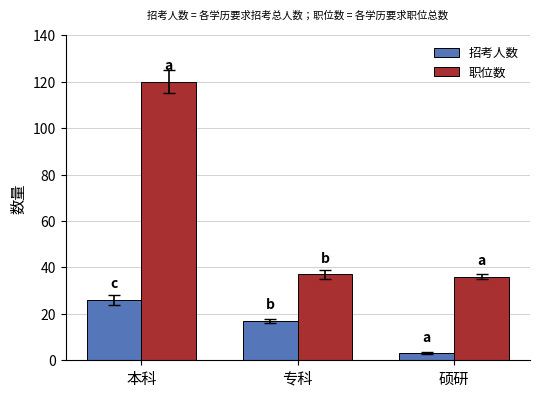

Which series has the largest total across all categories?

职位数